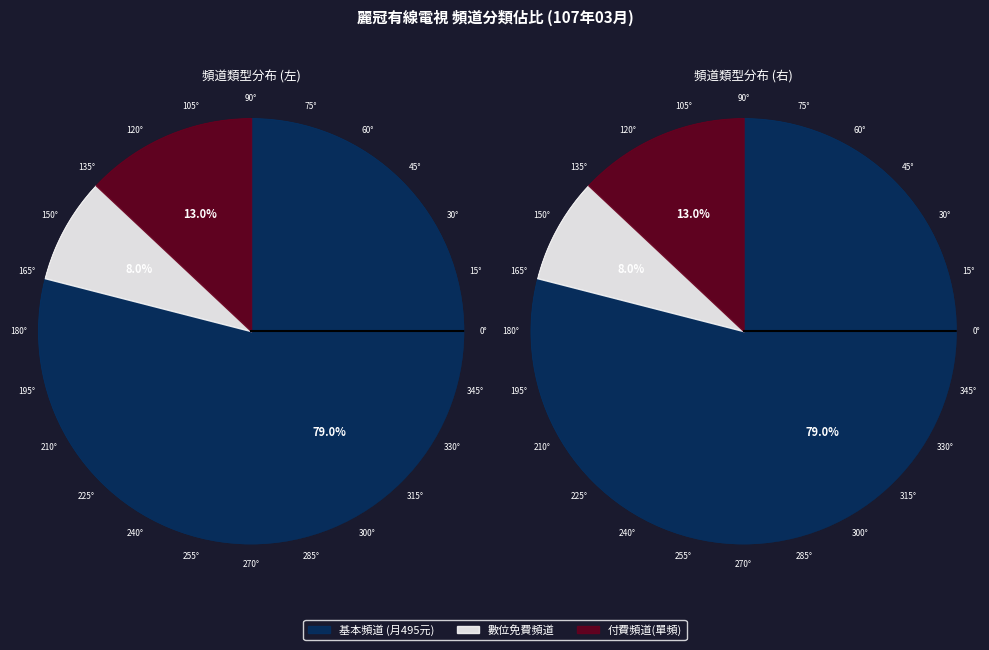

Which slice is the smallest?

數位免費頻道